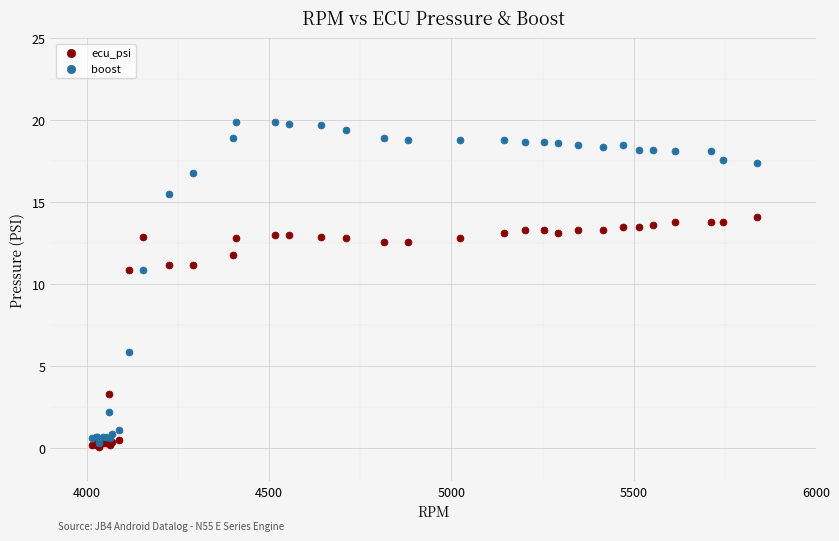

What are all the series names shown in the legend?

ecu_psi, boost